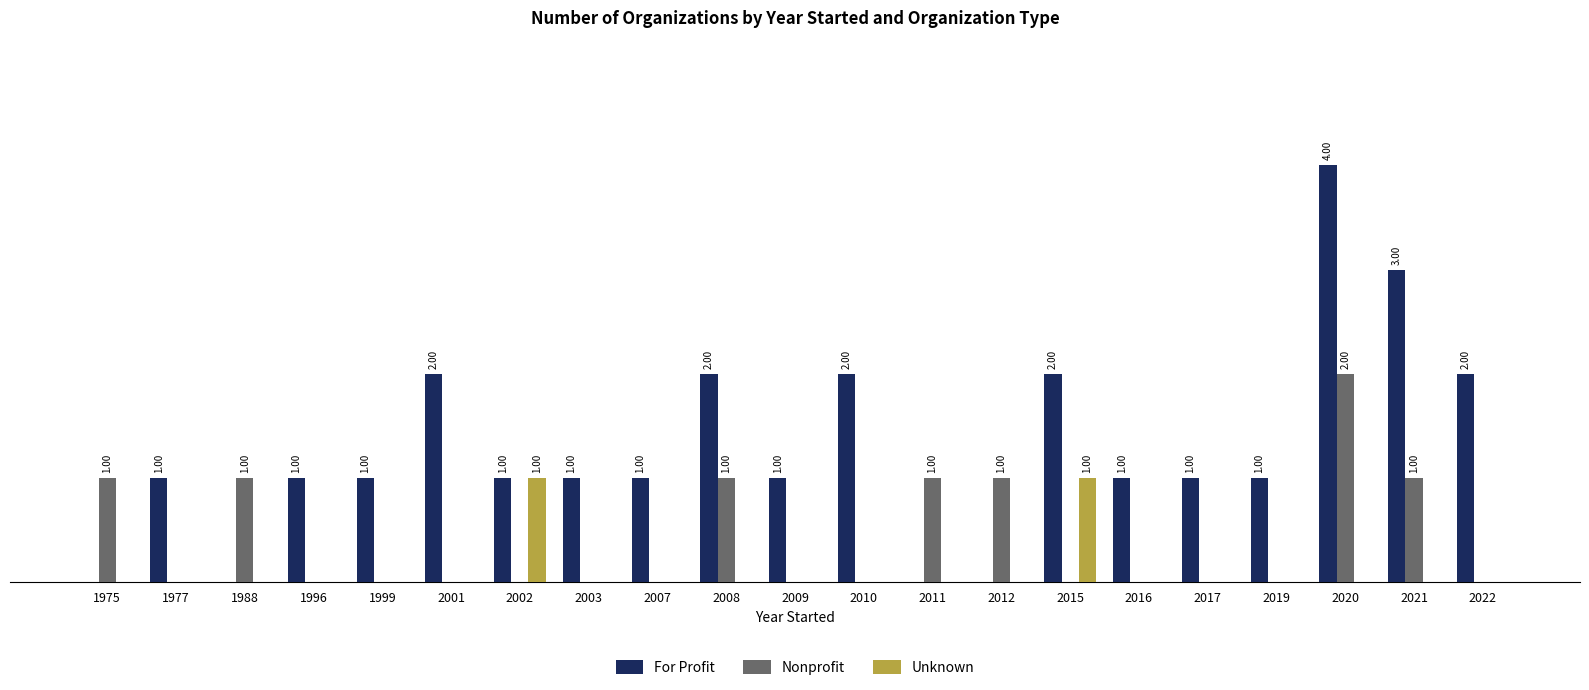

At which label does For Profit first exceed 1?

2001